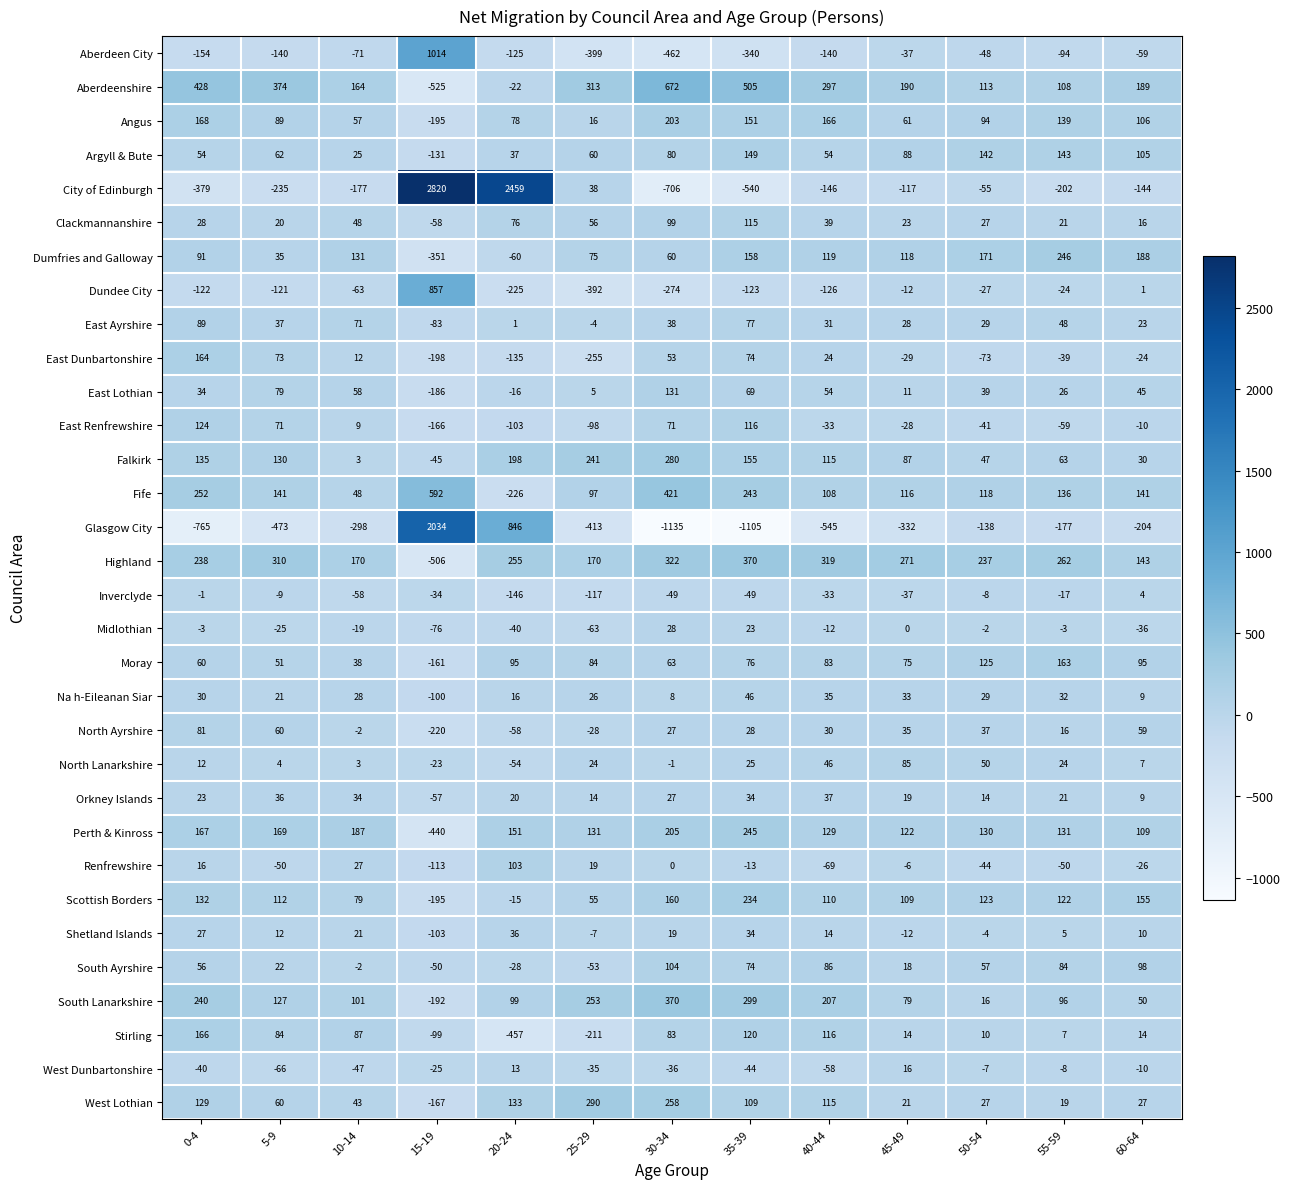

What value does the East Dunbartonshire series have at 40-44?

24